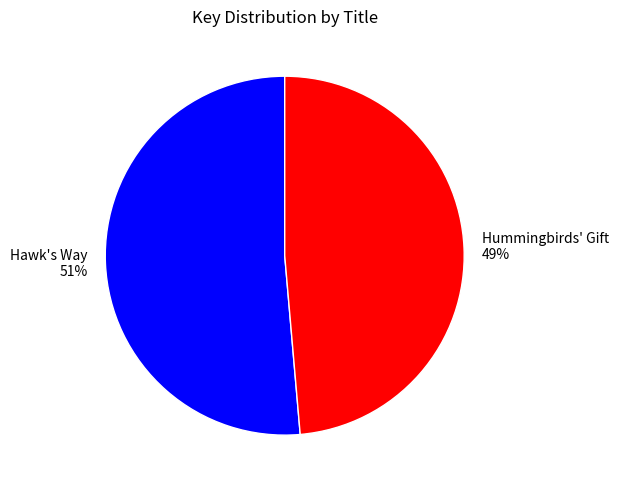

Count the number of slices in the pie.

2